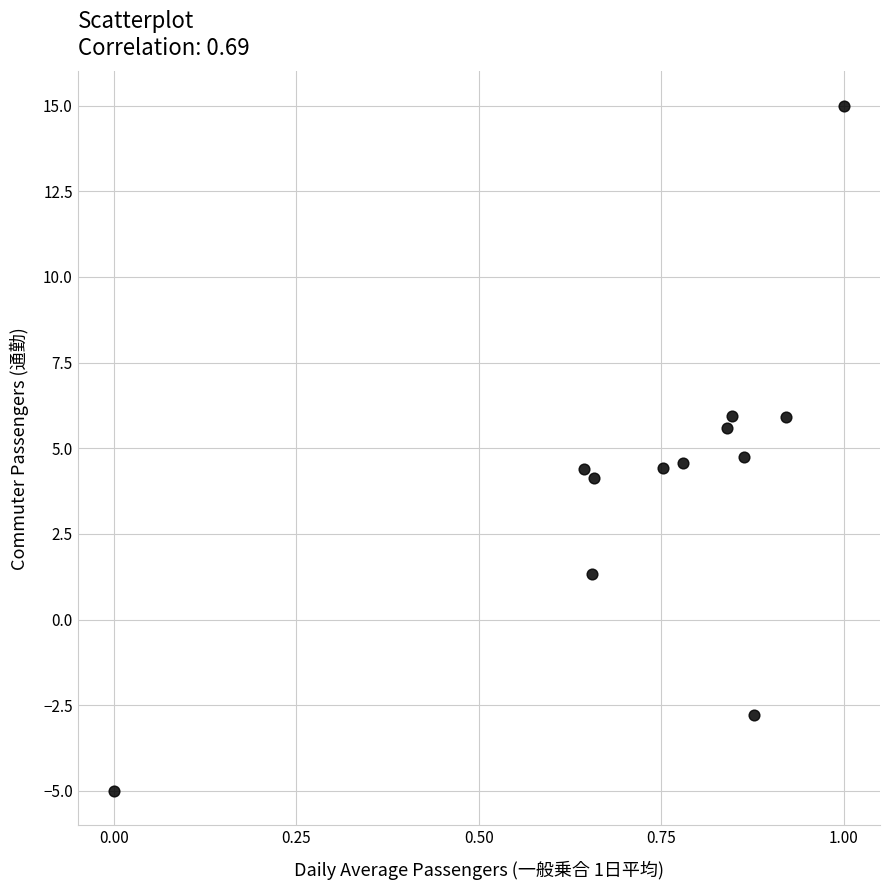

What is the range of Y values (max minus min)?

20.0